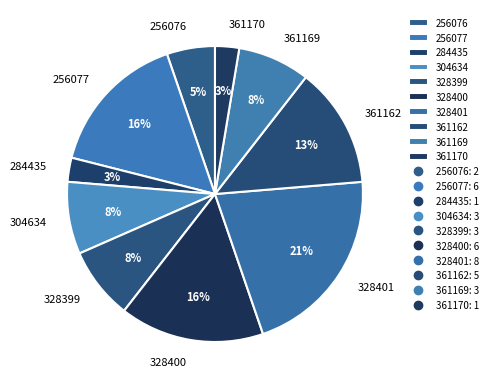

Which category has the biggest portion of the pie?

328401